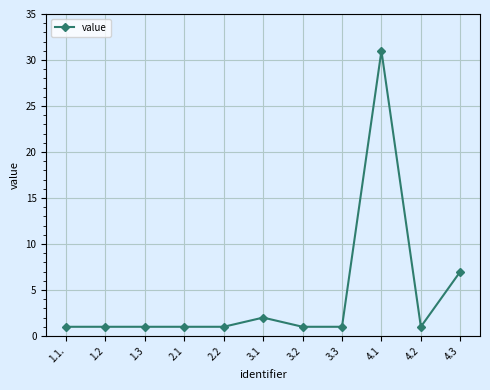

Reading left to right, what are all the values shown in this chart?

1	1	1	1	1	2	1	1	31	1	7